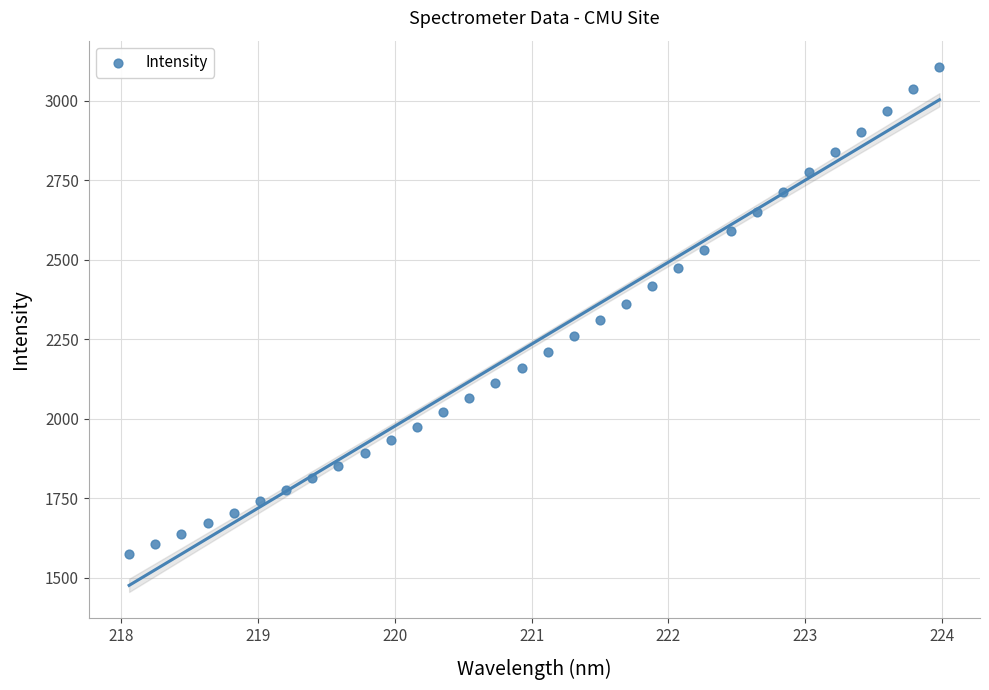

What is the range of X values (max minus min)?

5.9